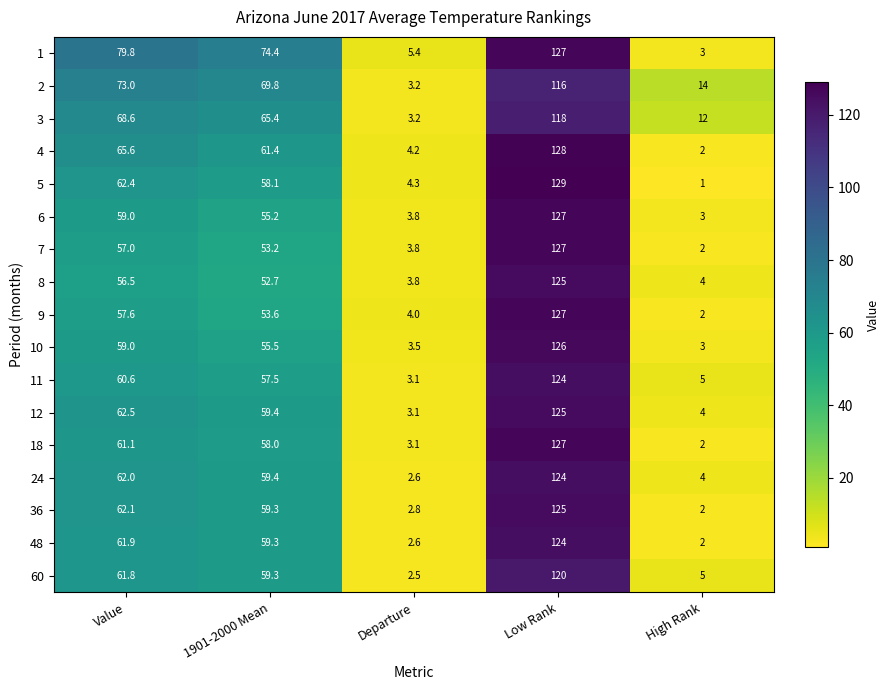

Between Value and 1901-2000 Mean, which series saw the biggest shift?

1